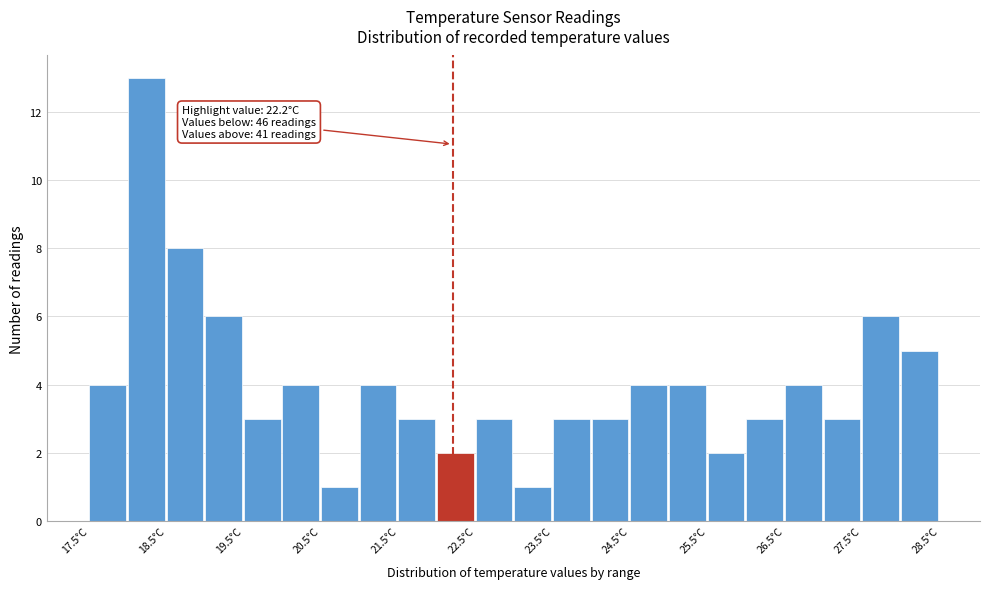

Which range on the x-axis has the tallest bar?

18.0 to 18.5